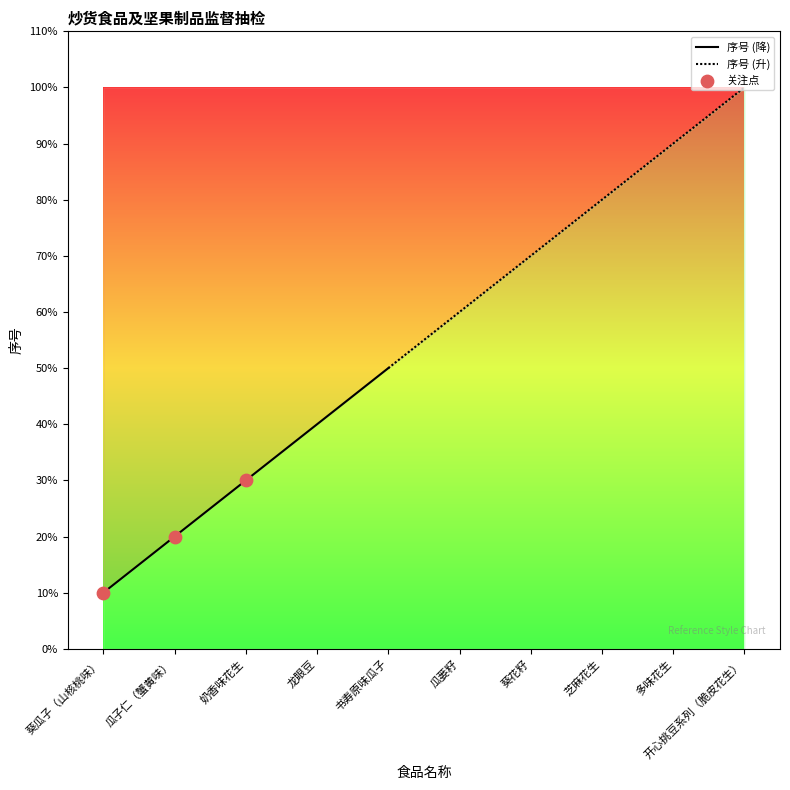

What is the ratio of the value at 多味花生 to the value at 葵瓜子（山核桃味）?

9.0